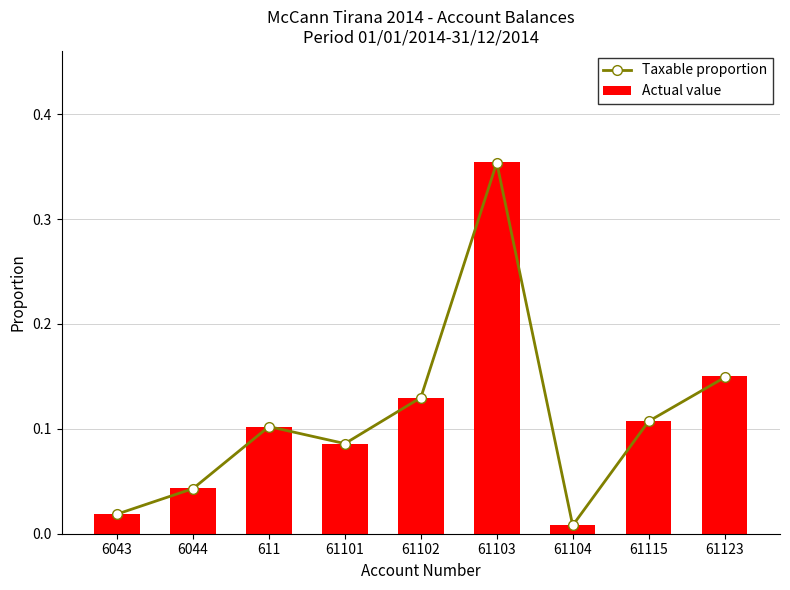

What is the label of the 9th bar from the left?

61123